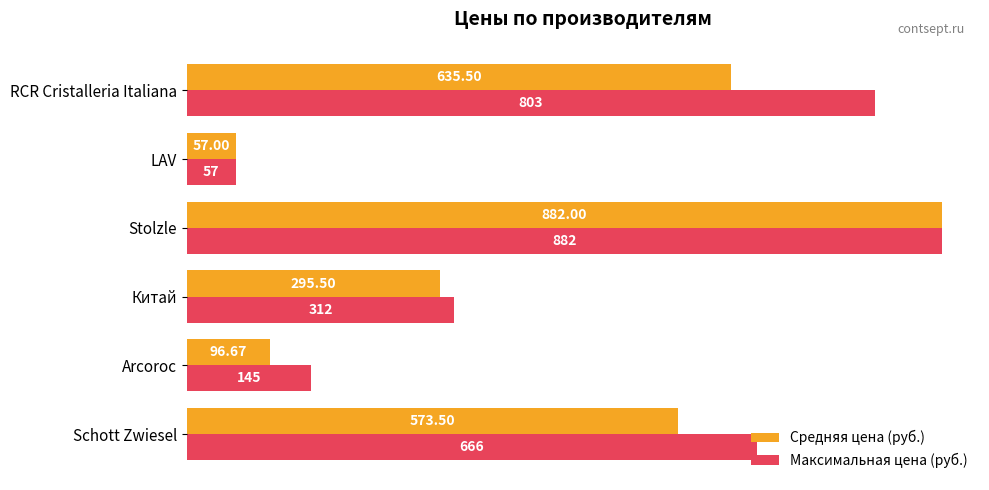

Between Arcoroc and Stolzle, which series saw the biggest shift?

Средняя цена (руб.)